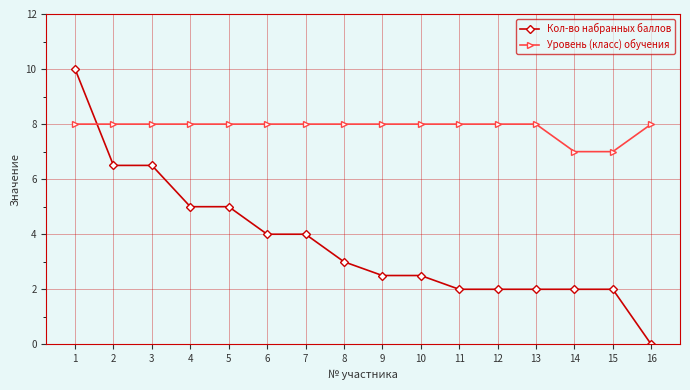

What is the value of the Уровень (класс) обучения point at the 6th from the left?

8.0